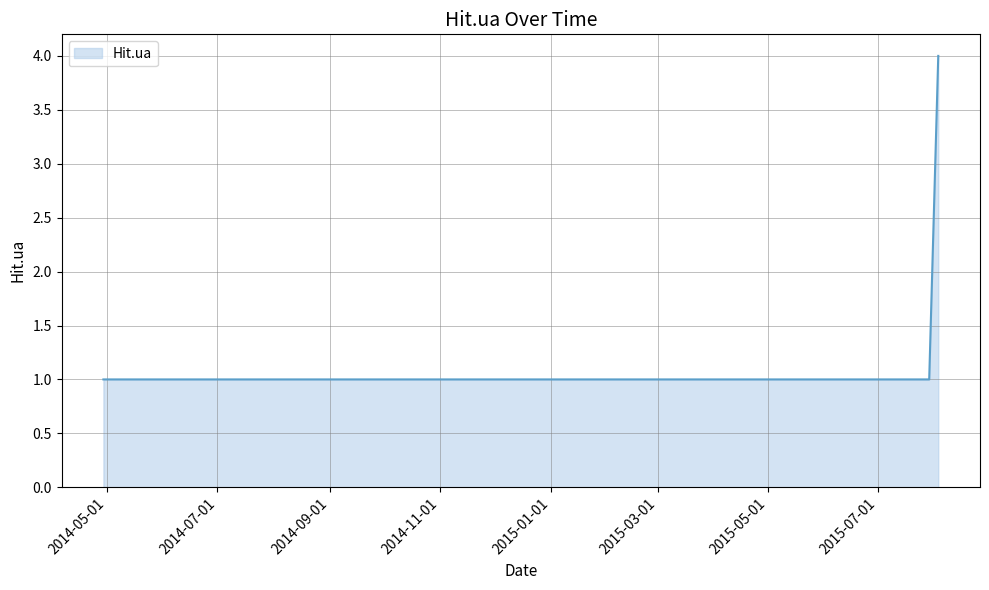

What is the greatest value displayed?

4